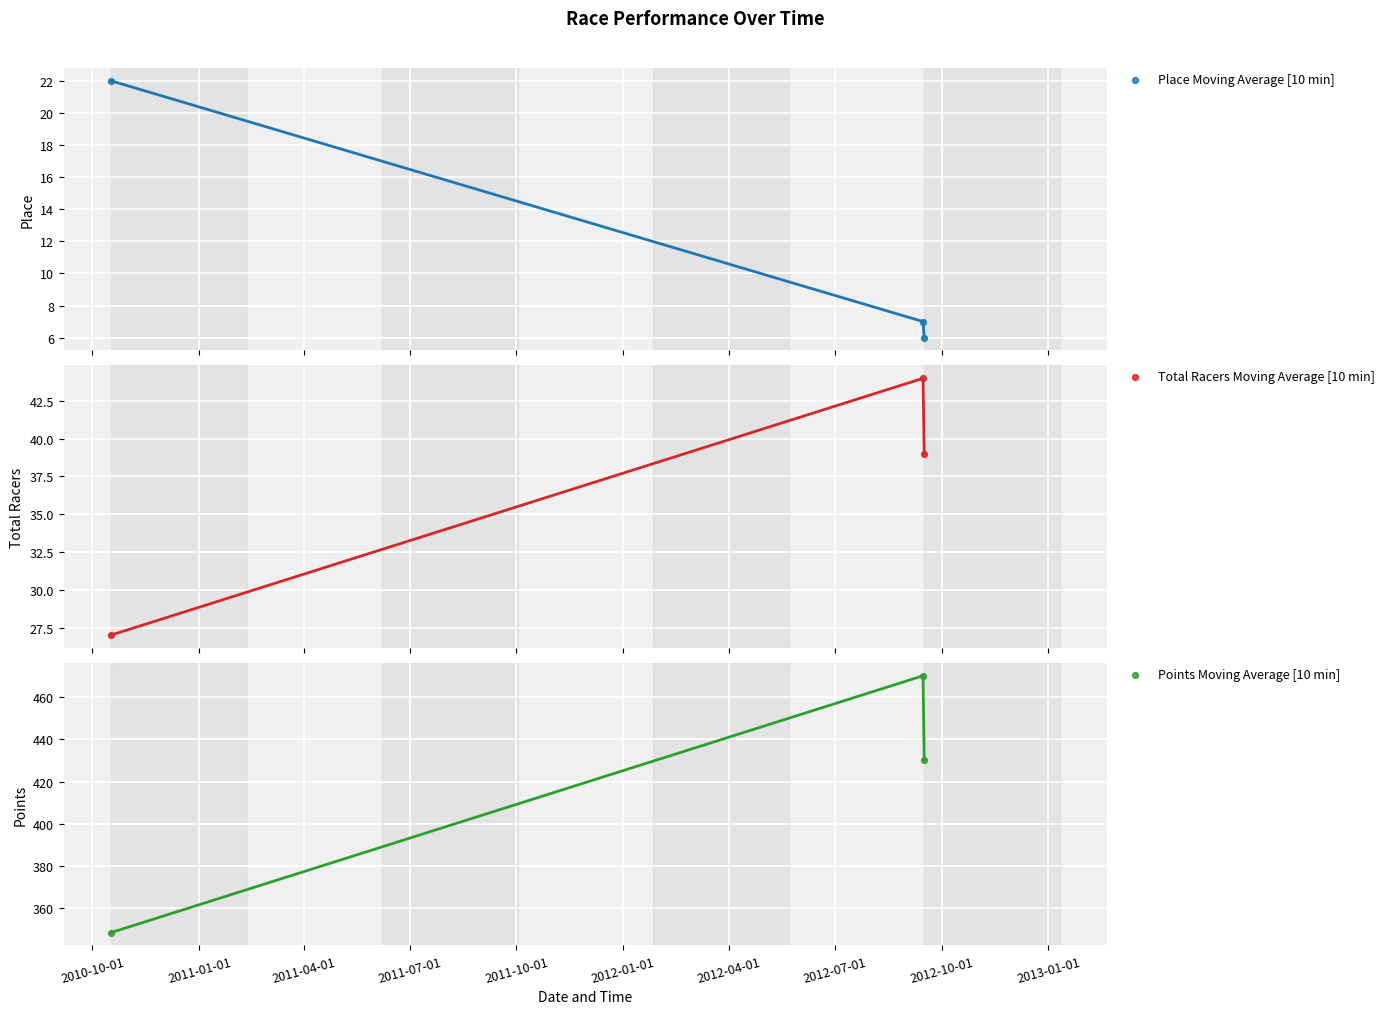

Is the value of Place Moving Average [10 min] at 2011-01-01 greater than the value of Total Racers Moving Average [10 min] at 2011-04-01?

No